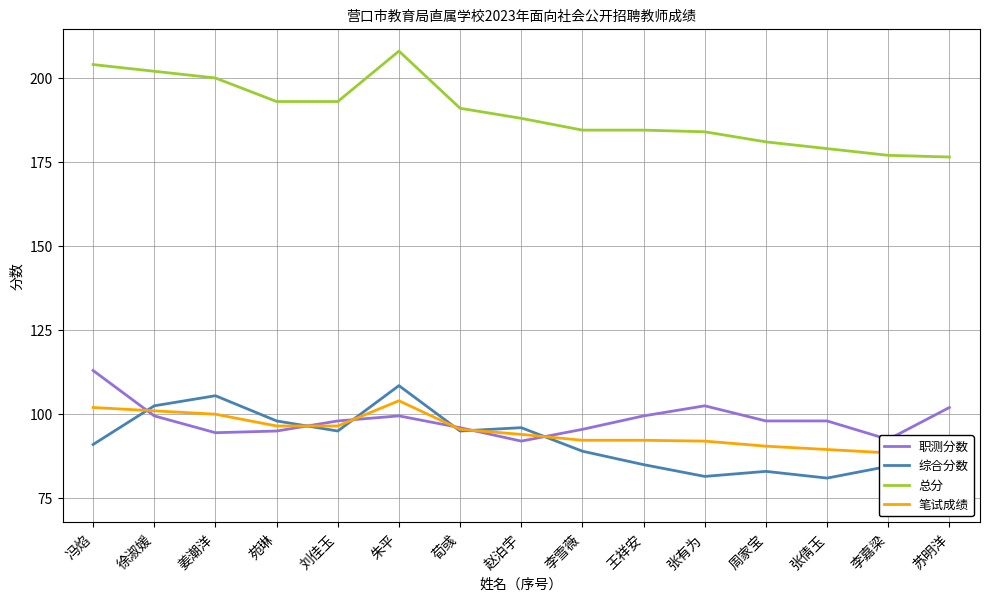

The value of 职测分数 at 张有为 is 67.3. True or false?

False